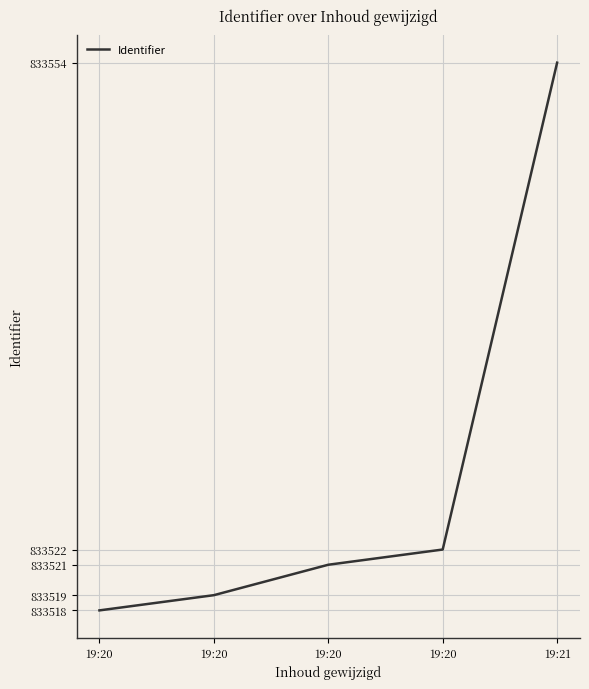

Is it true that the value at 19:20 is 1430956?

False